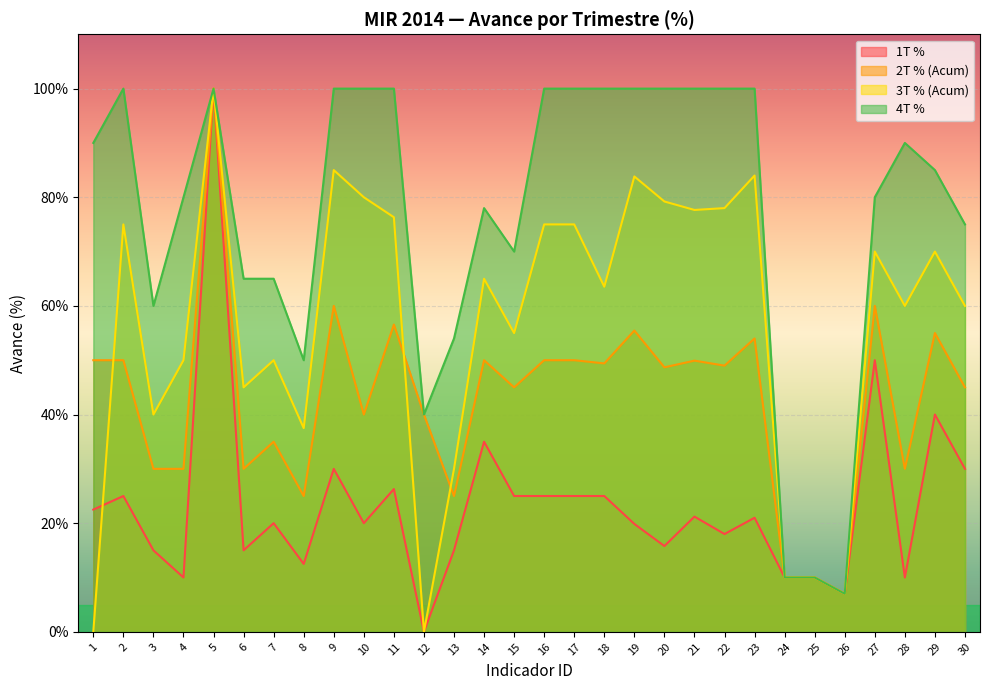

True or false: 2T % (Acum) and 4T % cross at least once.

False